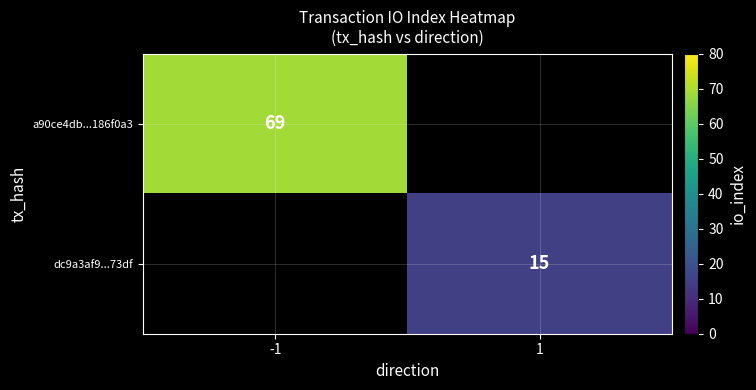

What is the minimum value shown in the chart?

15.0